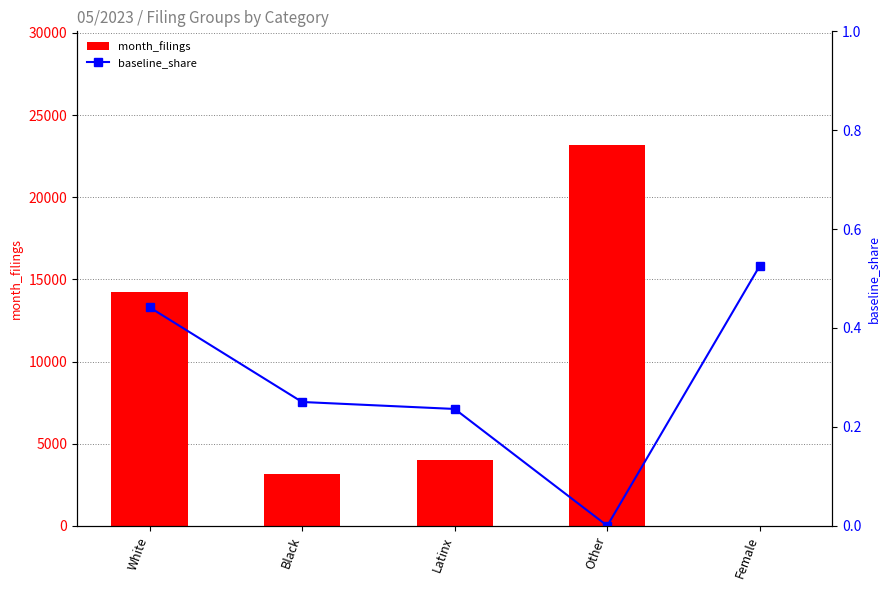

What is the total value across all series at White?

14243.4